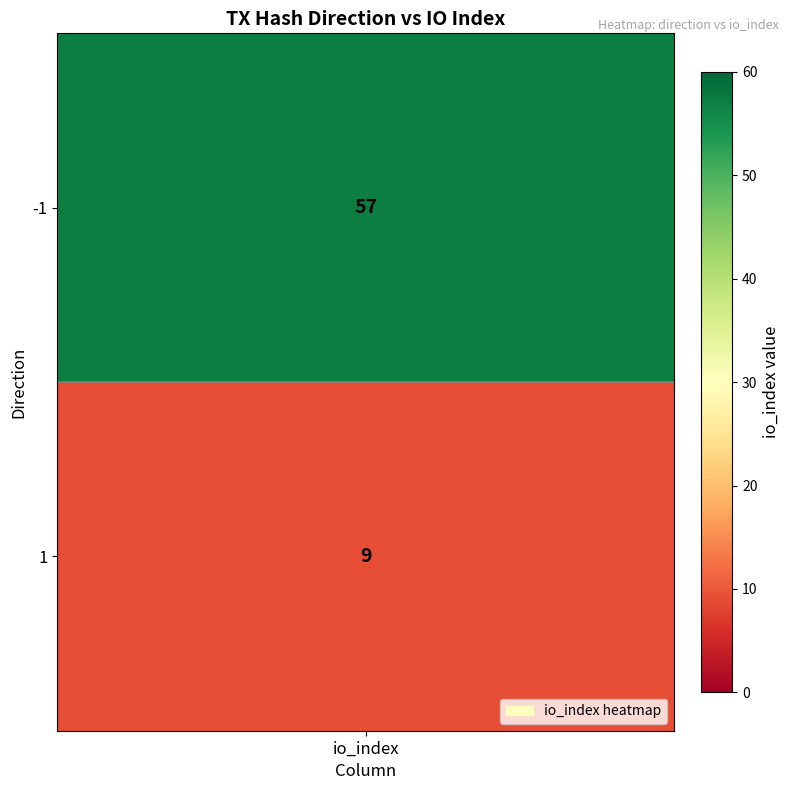

Rank the categories by value from highest to lowest.

-1, 1